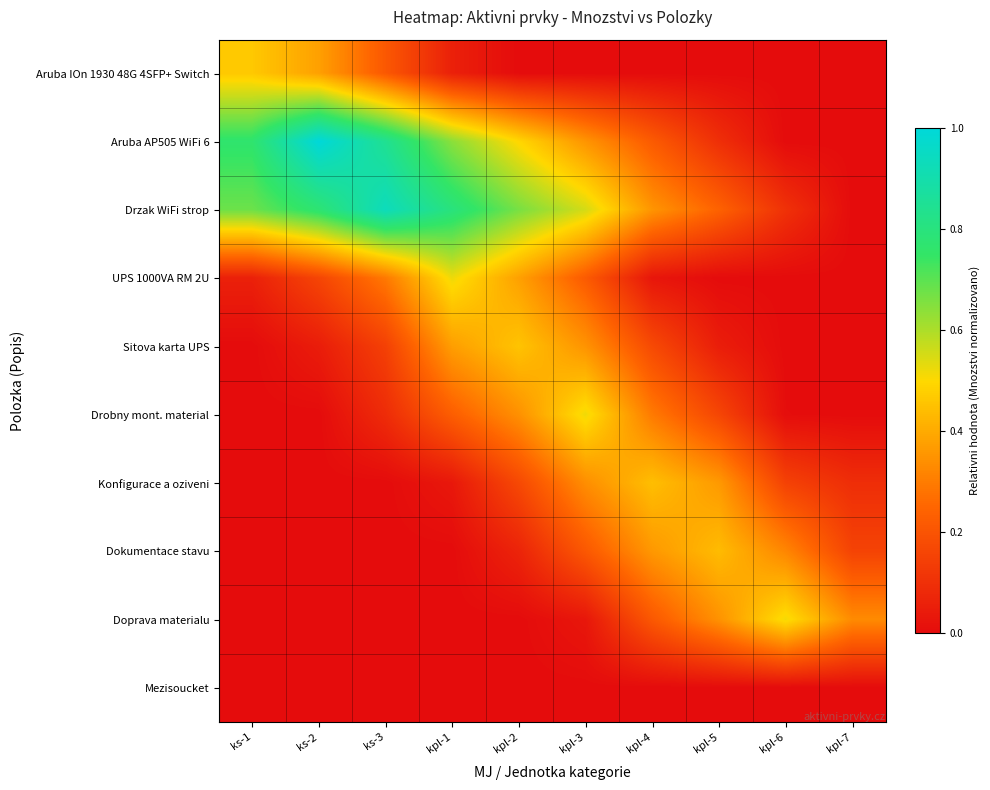

Reading left to right, transcribe all the data shown in this chart.

Aruba IOn 1930 48G 4SFP+ Switch: ks-1=0.5	ks-2=0.4	ks-3=0.2	kpl-1=0.1	kpl-2=0.0	kpl-3=0.0	kpl-4=0.0	kpl-5=0.0	kpl-6=0.0	kpl-7=0.0
Aruba AP505 WiFi 6: ks-1=0.8	ks-2=1.0	ks-3=0.8	kpl-1=0.6	kpl-2=0.5	kpl-3=0.4	kpl-4=0.2	kpl-5=0.1	kpl-6=0.0	kpl-7=0.0
Drzak WiFi strop: ks-1=0.7	ks-2=0.8	ks-3=0.9	kpl-1=0.8	kpl-2=0.7	kpl-3=0.6	kpl-4=0.4	kpl-5=0.2	kpl-6=0.1	kpl-7=0.0
UPS 1000VA RM 2U: ks-1=0.1	ks-2=0.2	ks-3=0.3	kpl-1=0.5	kpl-2=0.4	kpl-3=0.2	kpl-4=0.0	kpl-5=0.0	kpl-6=0.0	kpl-7=0.0
Sitova karta UPS: ks-1=0.0	ks-2=0.0	ks-3=0.1	kpl-1=0.4	kpl-2=0.5	kpl-3=0.3	kpl-4=0.2	kpl-5=0.0	kpl-6=0.0	kpl-7=0.0
Drobny mont. material: ks-1=0.0	ks-2=0.0	ks-3=0.1	kpl-1=0.2	kpl-2=0.3	kpl-3=0.5	kpl-4=0.3	kpl-5=0.2	kpl-6=0.0	kpl-7=0.0
Konfigurace a oziveni: ks-1=0.0	ks-2=0.0	ks-3=0.0	kpl-1=0.0	kpl-2=0.2	kpl-3=0.3	kpl-4=0.4	kpl-5=0.4	kpl-6=0.2	kpl-7=0.1
Dokumentace stavu: ks-1=0.0	ks-2=0.0	ks-3=0.0	kpl-1=0.0	kpl-2=0.1	kpl-3=0.2	kpl-4=0.4	kpl-5=0.4	kpl-6=0.3	kpl-7=0.2
Doprava materialu: ks-1=0.0	ks-2=0.0	ks-3=0.0	kpl-1=0.0	kpl-2=0.0	kpl-3=0.0	kpl-4=0.2	kpl-5=0.3	kpl-6=0.5	kpl-7=0.3
Mezisoucket: ks-1=0.0	ks-2=0.0	ks-3=0.0	kpl-1=0.0	kpl-2=0.0	kpl-3=0.0	kpl-4=0.0	kpl-5=0.0	kpl-6=0.0	kpl-7=0.0